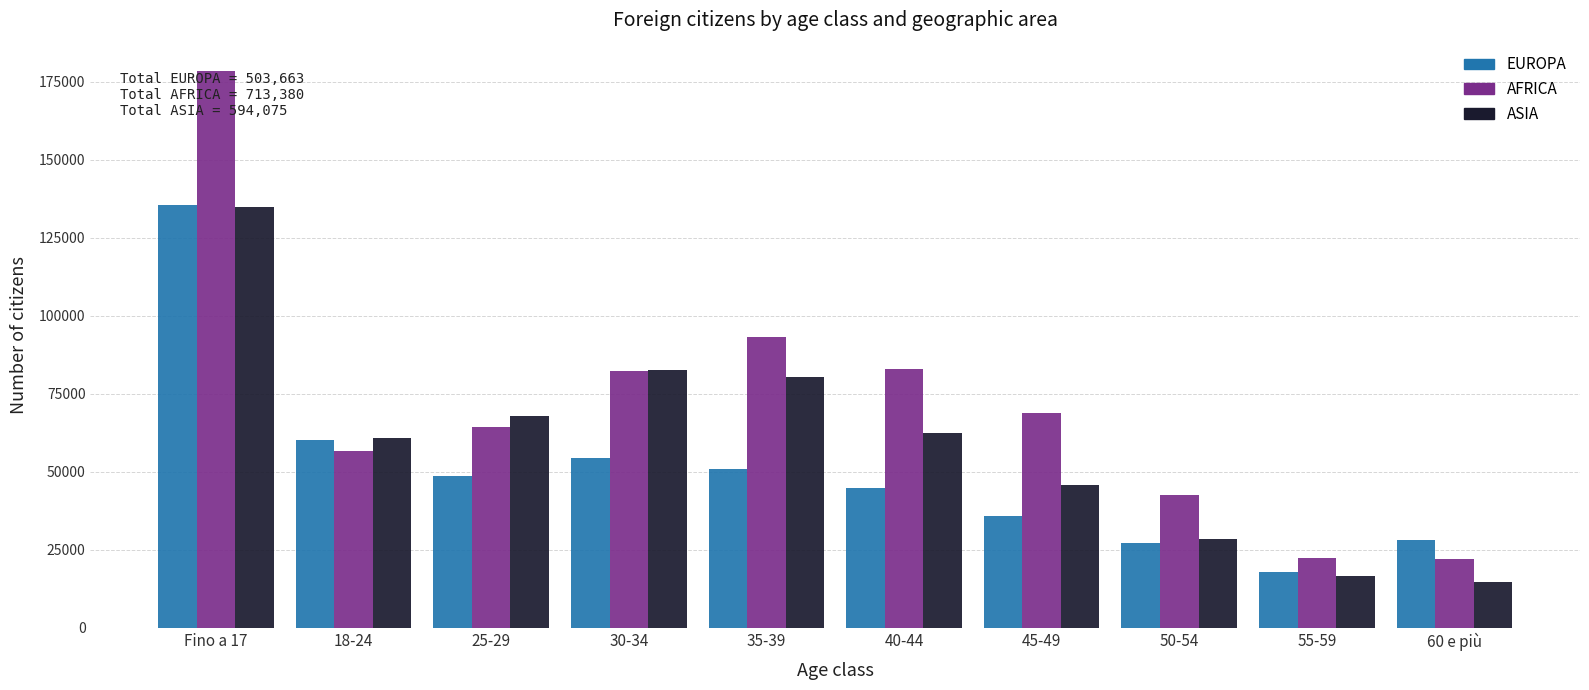

The value of AFRICA at 35-39 is 93088. True or false?

True